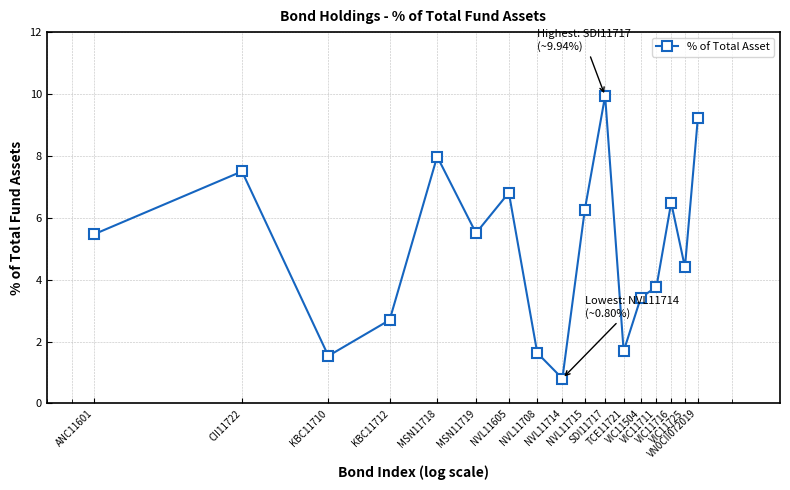

What is the minimum value shown in the chart?

0.8